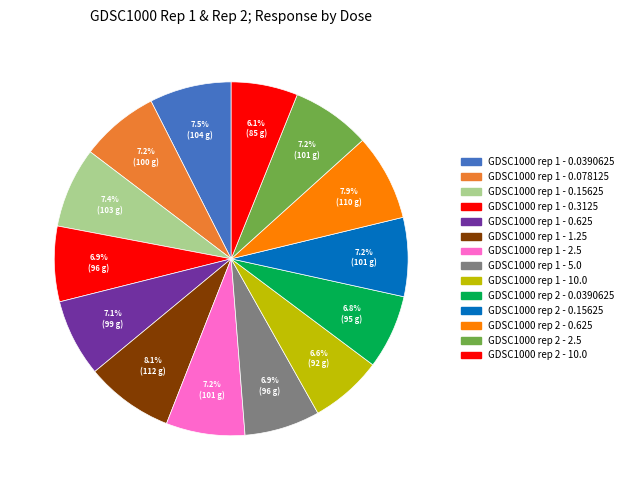

To the nearest percent, what is the average slice percentage?

7%